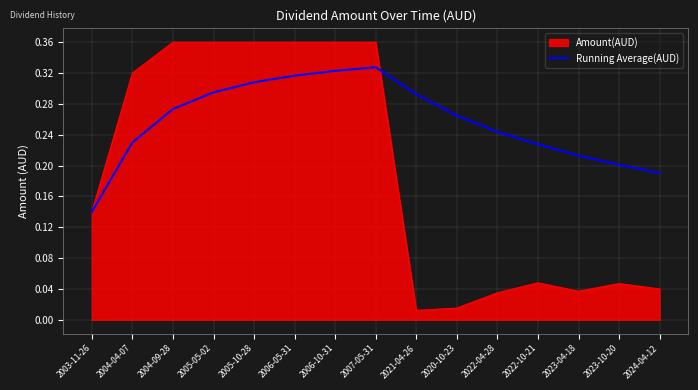

List the series in order of their peak value, highest first.

Amount(AUD), Running Average(AUD)